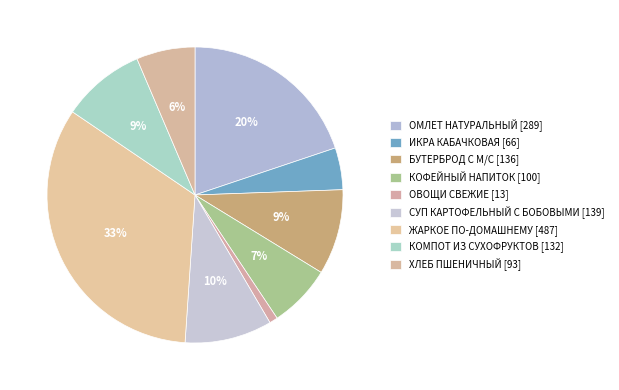

Which category has the smallest portion of the pie?

ОВОЩИ СВЕЖИЕ